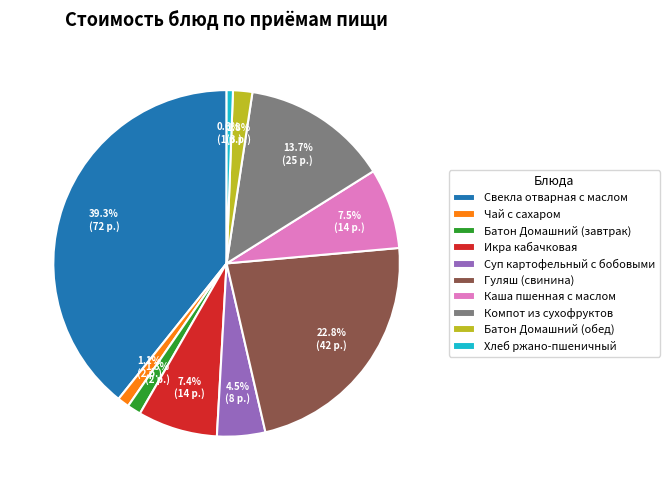

To the nearest percent, what is the combined percentage of Компот из сухофруктов and Свекла отварная с маслом?

53%